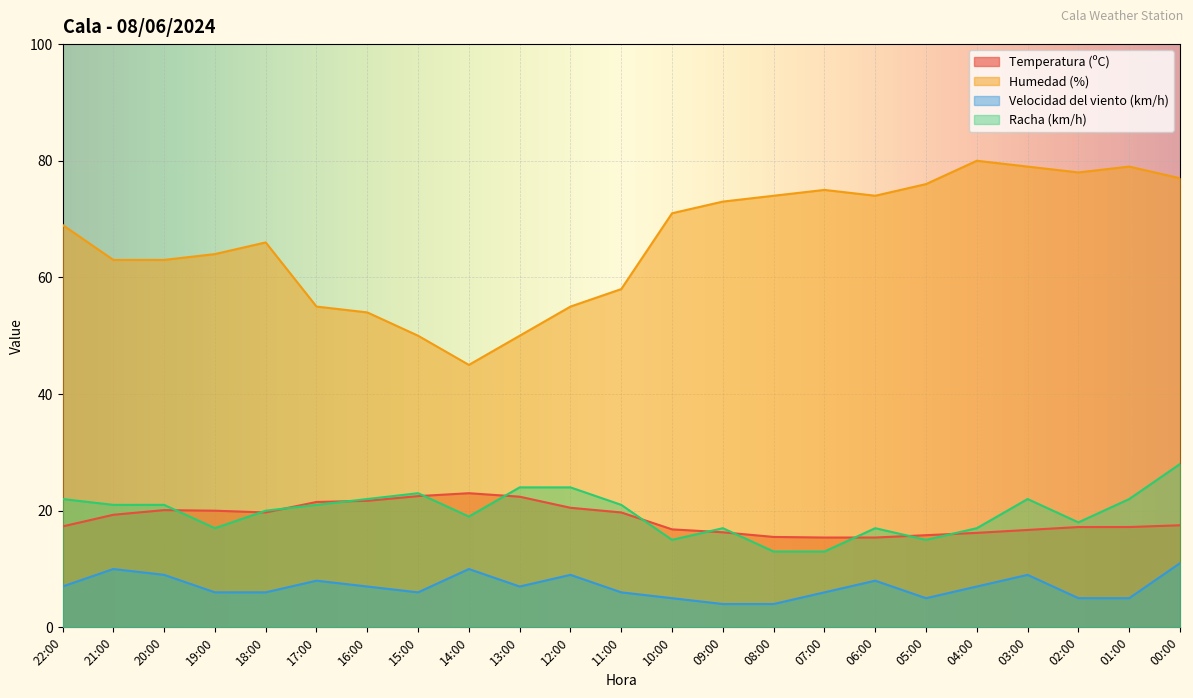

The value of Temperatura (ºC) at 21:00 is 19.3. True or false?

True